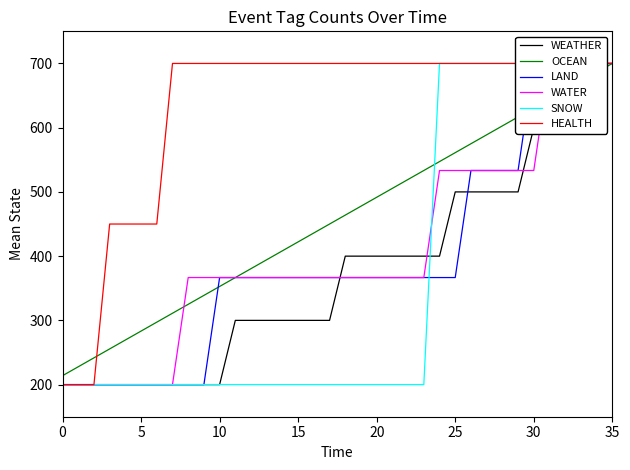

What is the difference between the second highest and minimum values in the WATER series?

500.0